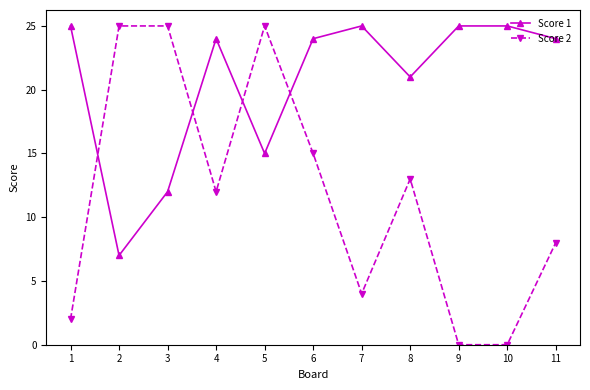

At which label is Score 1 closest to 16?

5